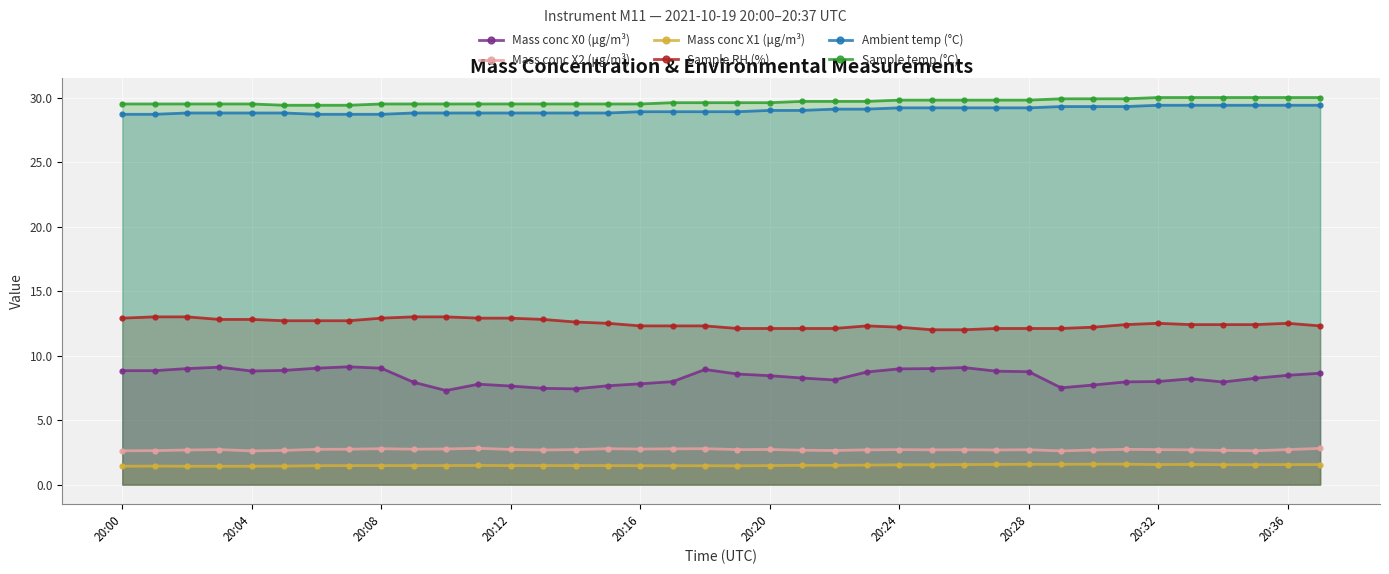

Is it true that Sample RH (%) equals 20.8 at 20:36?

False